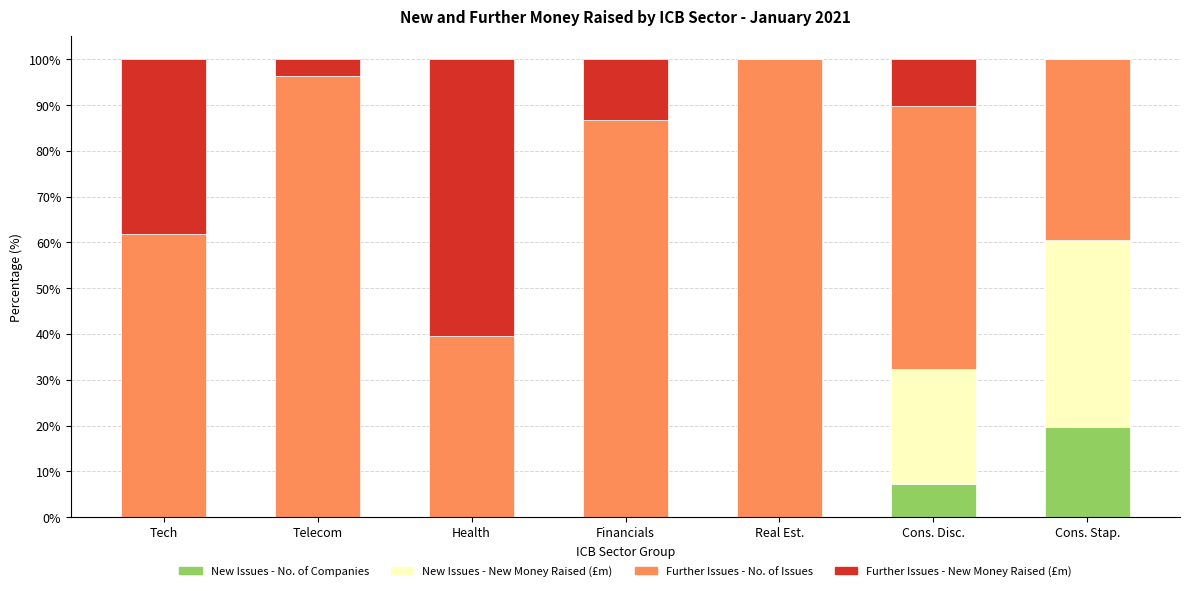

True or false: New Issues - No. of Companies has a value of 7.2 at Cons. Disc..

True